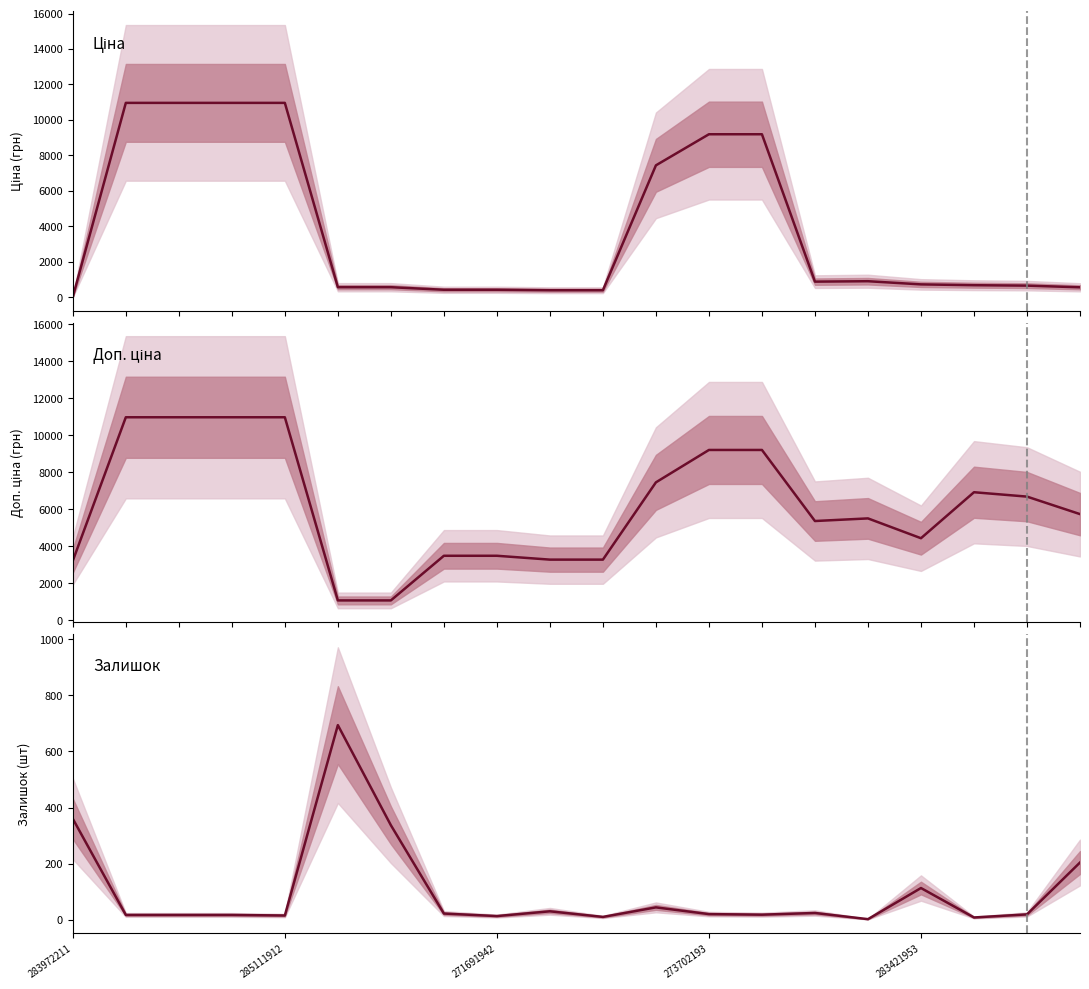

At 9, list the series in order from smallest to largest.

Залишок, Ціна, Доп. ціна